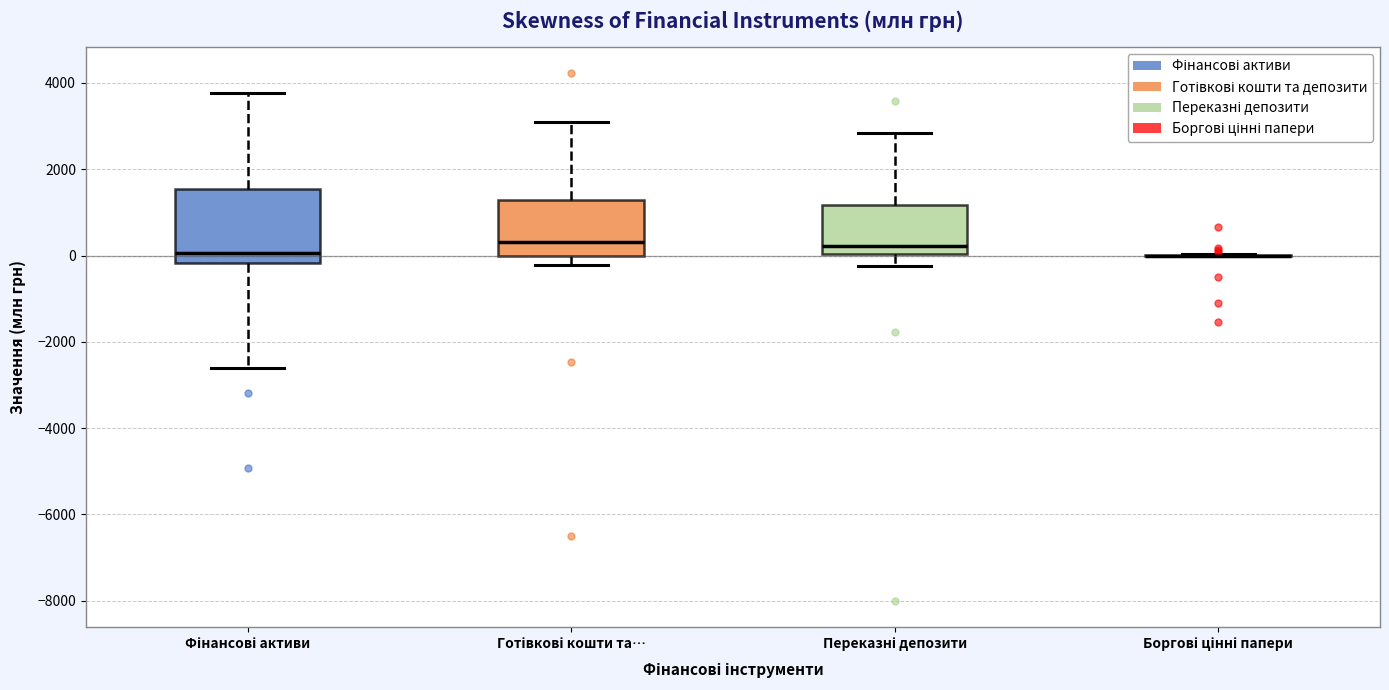

Where does the median line of the box for Фінансові активи sit on the y-axis? The values are not printed on the chart, so give them approximately, as read against the axis.

0